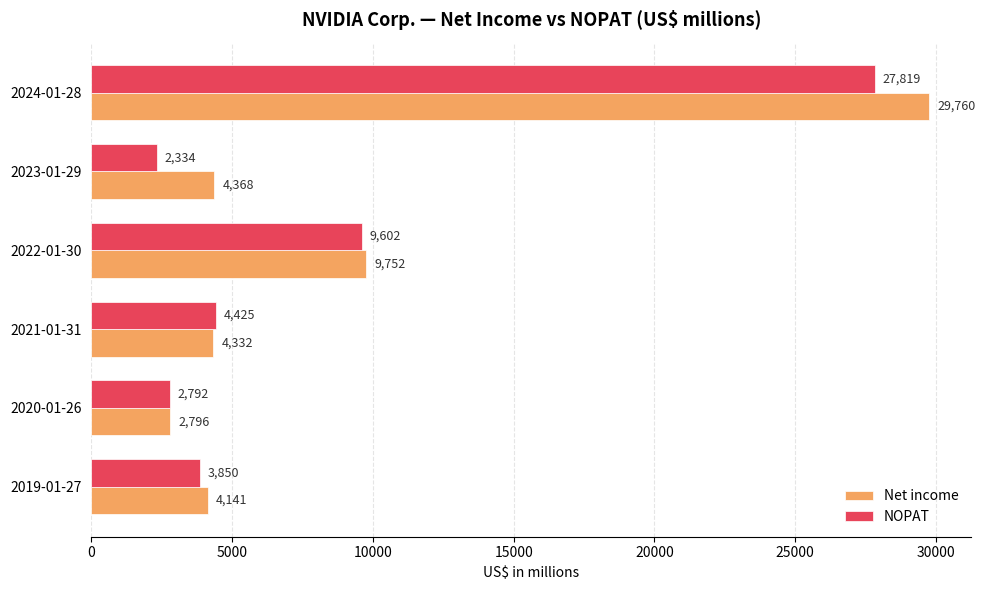

What is the difference between the second highest and second lowest values in the NOPAT series?

6810